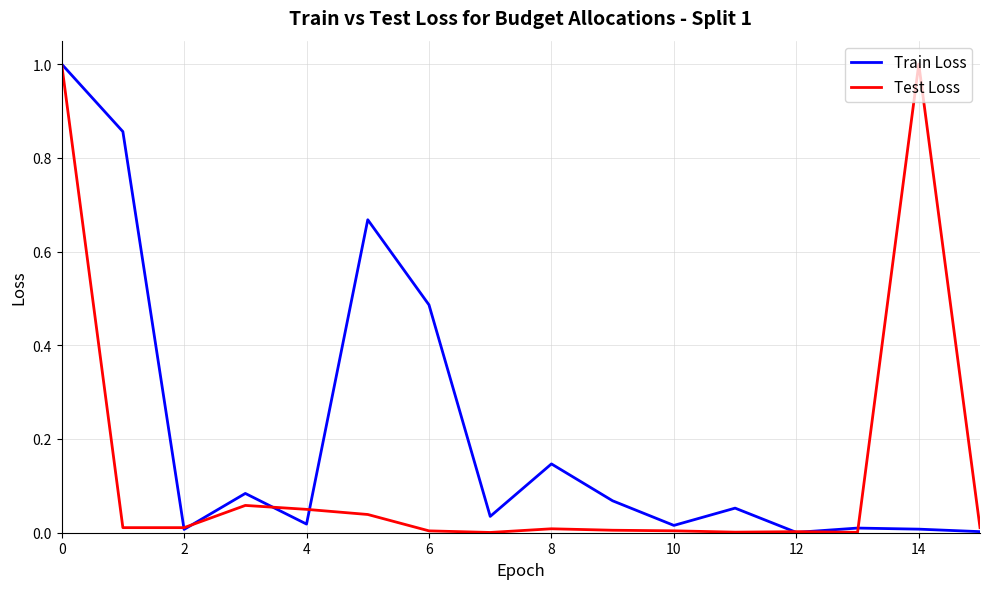

What is the difference between the maximum and minimum values in the Test Loss series?

1.0